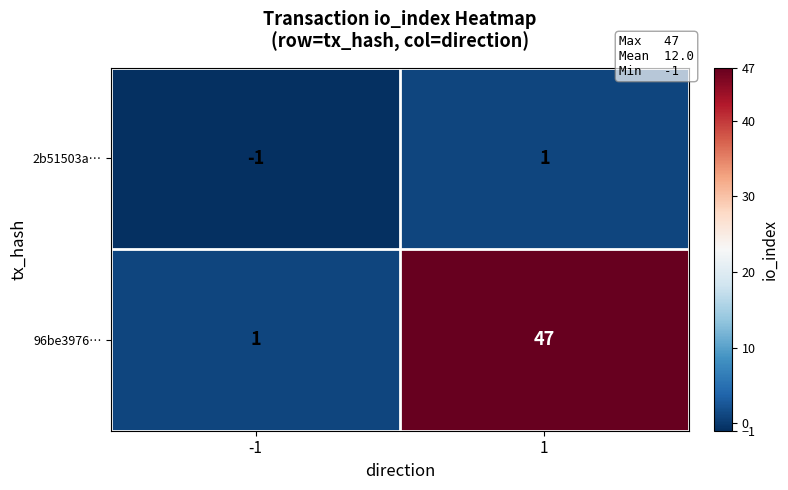

True or false: 96be3976… has a value of 0 at -1.

False